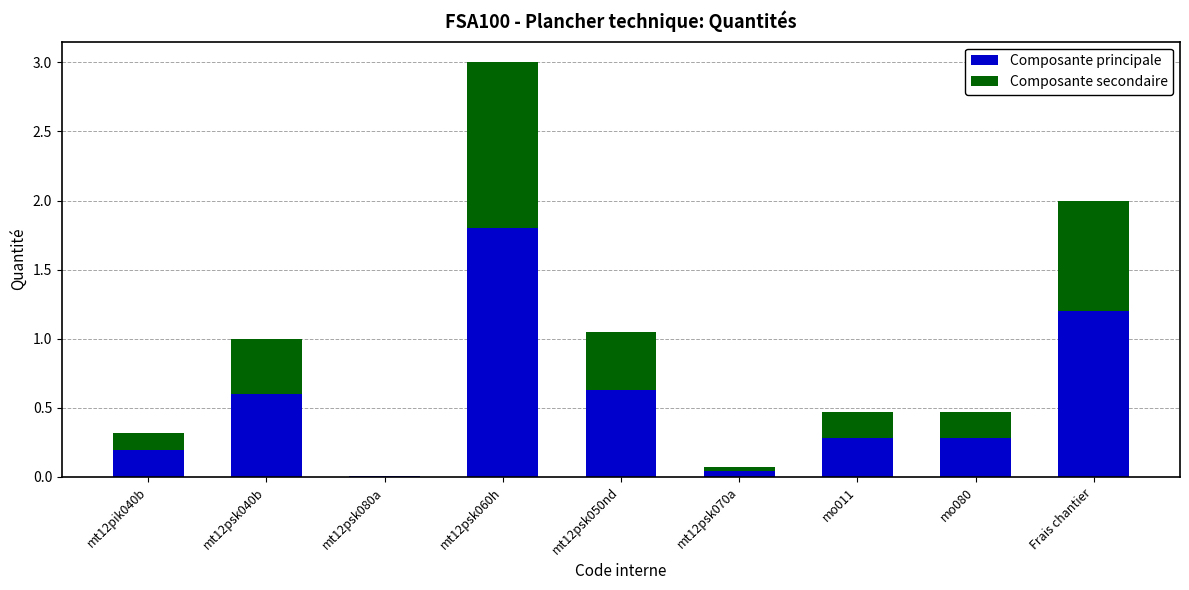

What is the sum of the Composante principale values at mt12psk060h and mo011?

2.1